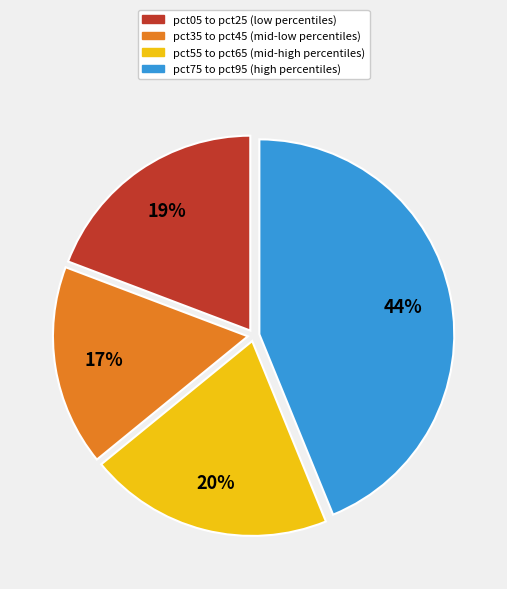

Between pct05 to pct25 (low percentiles) and pct35 to pct45 (mid-low percentiles), which is larger?

pct05 to pct25 (low percentiles)